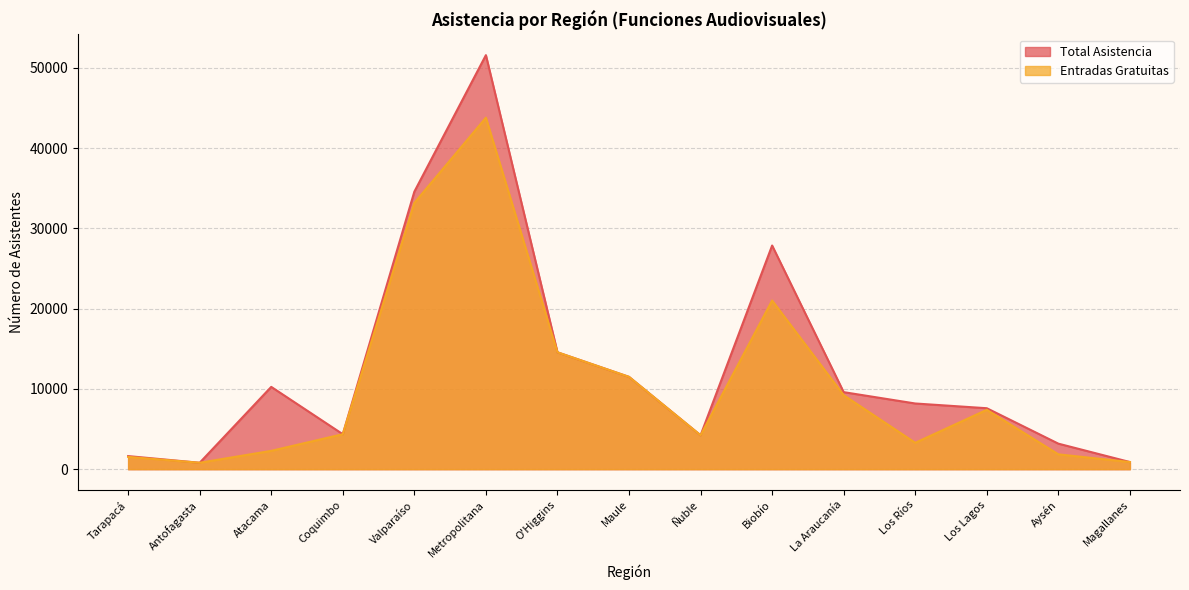

What position from the left is Biobío?

10